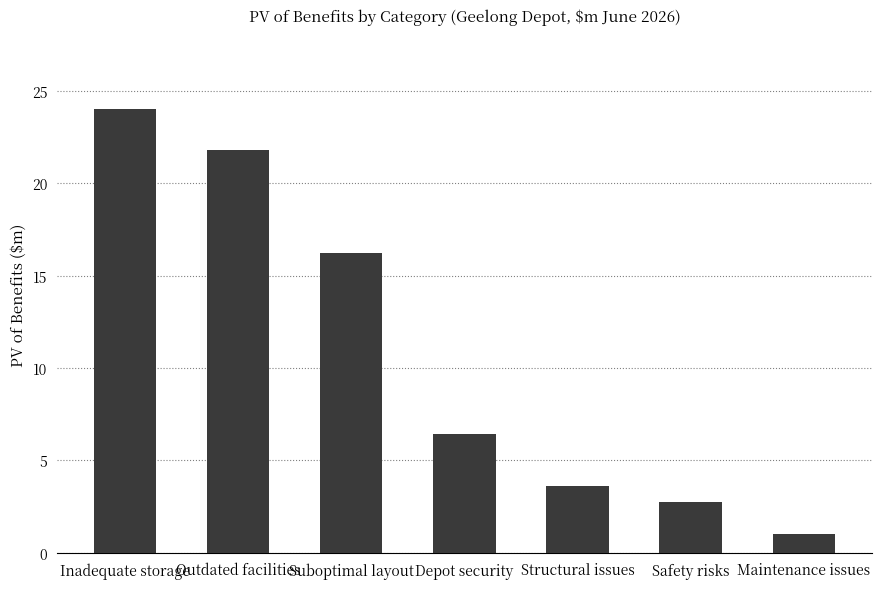

What is the label of the 7th bar from the right?

Inadequate storage